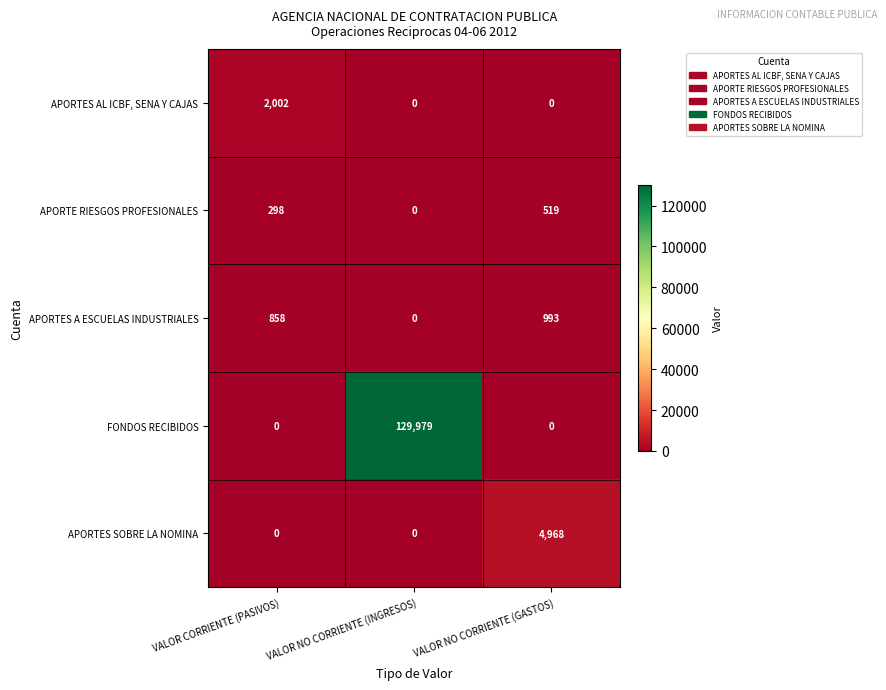

Reading right to left, what are all the values shown in this chart?

APORTES AL ICBF, SENA Y CAJAS: VALOR NO CORRIENTE (GASTOS)=0	VALOR NO CORRIENTE (INGRESOS)=0	VALOR CORRIENTE (PASIVOS)=2002
APORTE RIESGOS PROFESIONALES: VALOR NO CORRIENTE (GASTOS)=519	VALOR NO CORRIENTE (INGRESOS)=0	VALOR CORRIENTE (PASIVOS)=298
APORTES A ESCUELAS INDUSTRIALES: VALOR NO CORRIENTE (GASTOS)=993	VALOR NO CORRIENTE (INGRESOS)=0	VALOR CORRIENTE (PASIVOS)=858
FONDOS RECIBIDOS: VALOR NO CORRIENTE (GASTOS)=0	VALOR NO CORRIENTE (INGRESOS)=129979	VALOR CORRIENTE (PASIVOS)=0
APORTES SOBRE LA NOMINA: VALOR NO CORRIENTE (GASTOS)=4968	VALOR NO CORRIENTE (INGRESOS)=0	VALOR CORRIENTE (PASIVOS)=0